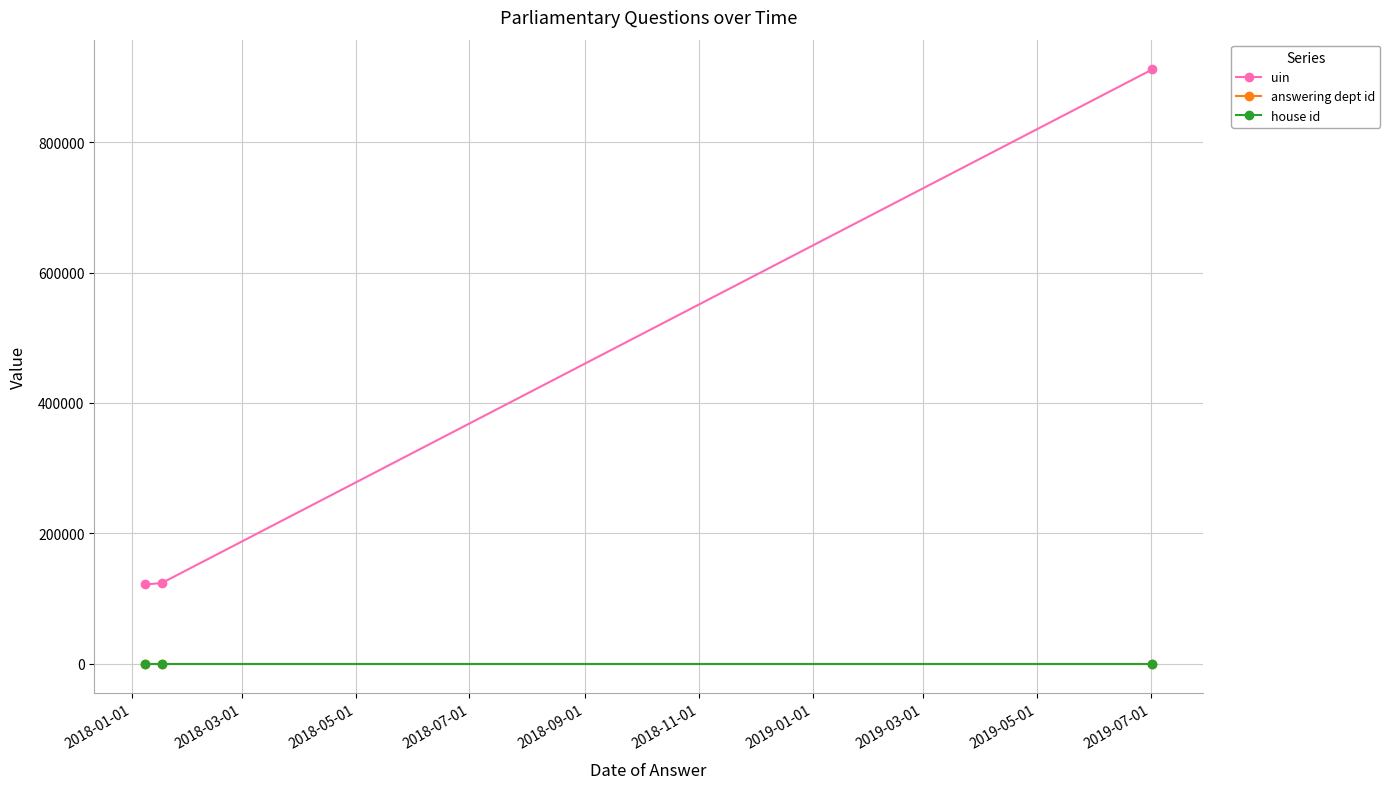

What is the maximum value for uin?

911689